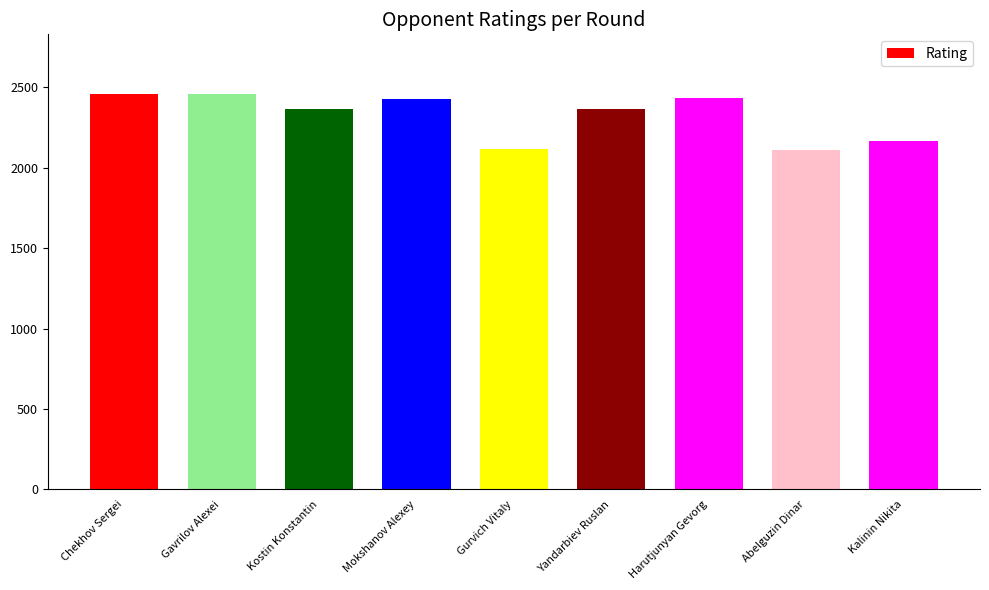

How many bars are there in total?

9